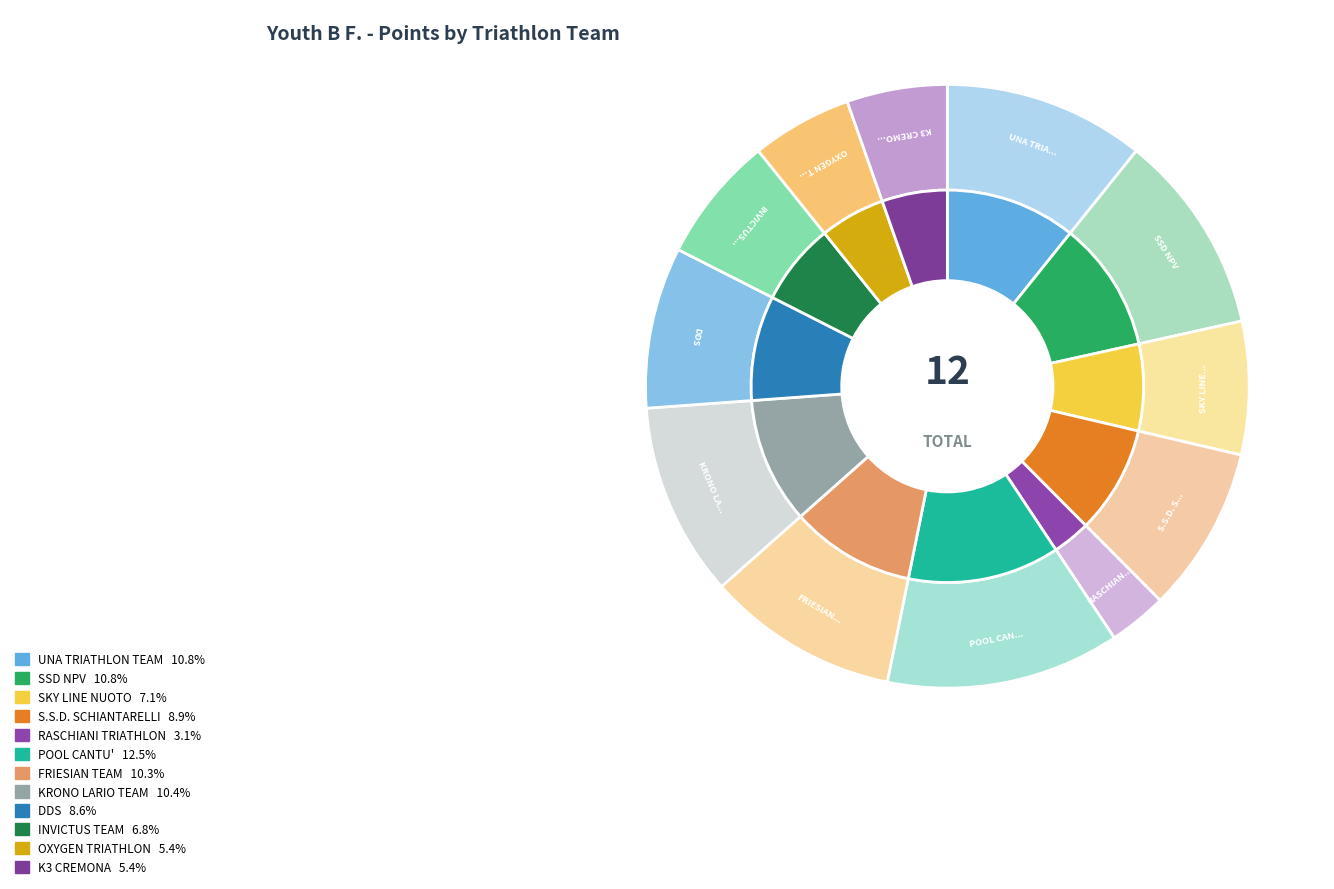

To the nearest percent, what is the combined percentage of SKY LINE NUOTO and SSD NPV?

18%